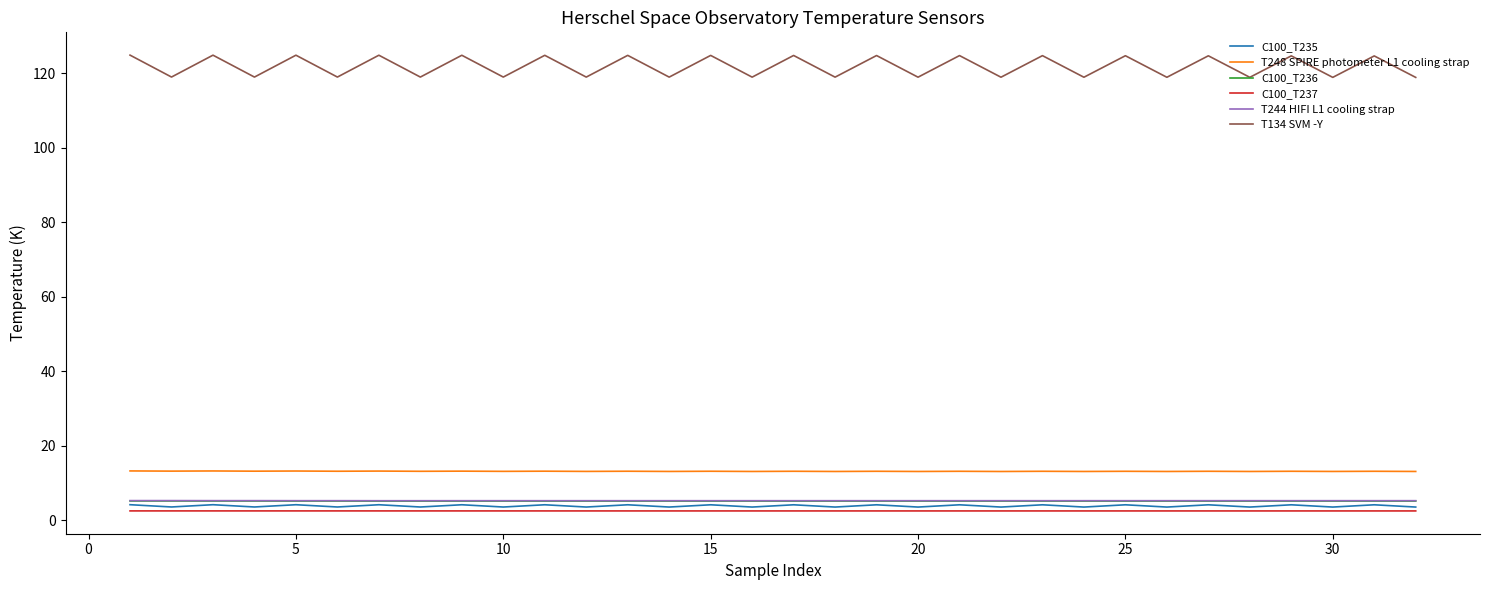

Which series has the largest total across all categories?

T134 SVM -Y